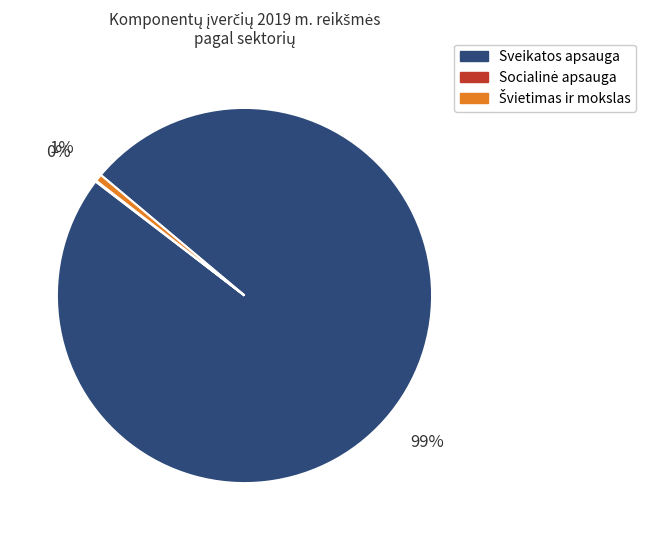

Which category accounts for the majority?

Sveikatos apsauga